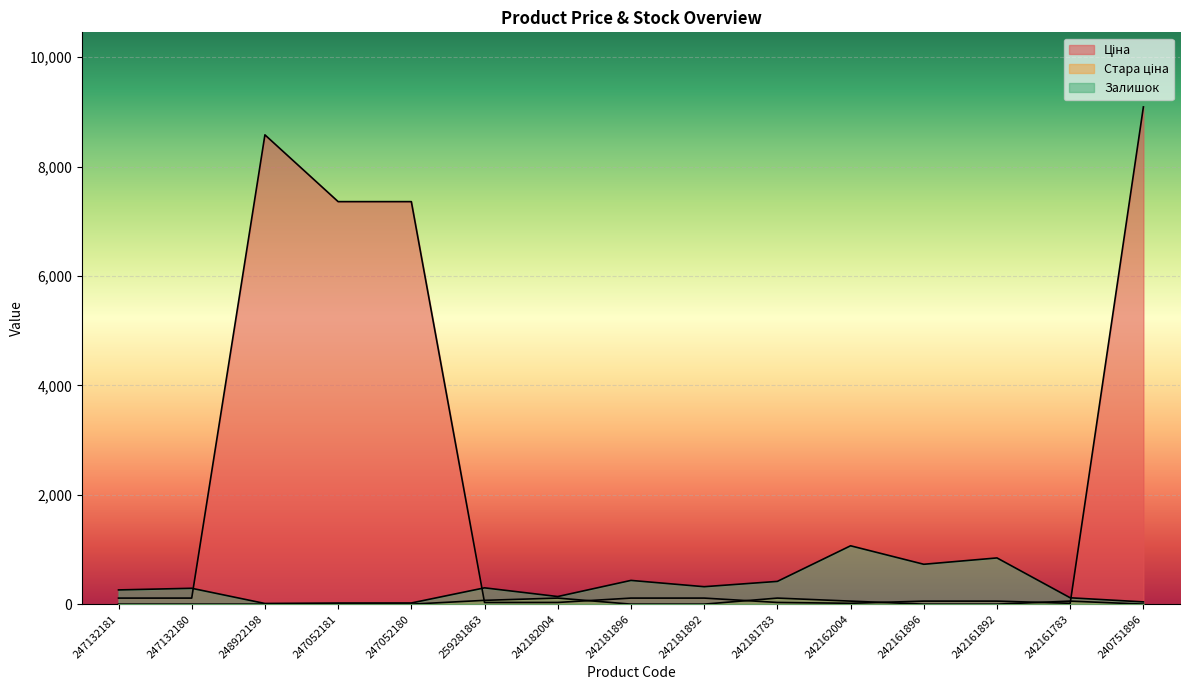

Which category has the highest value across all series?

240751896